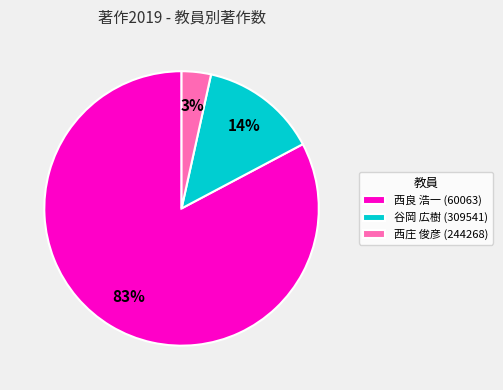

Is it true that 西良 浩一 (60063) is 91% of the pie?

False